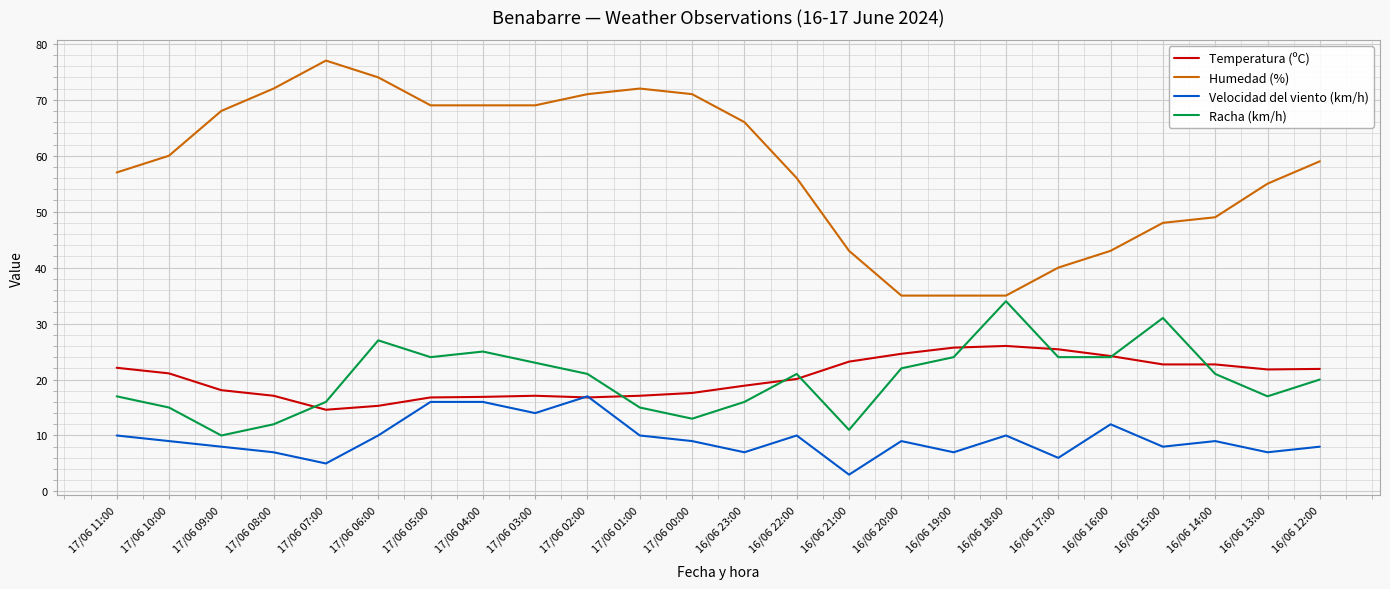

List the series in order of their peak value, lowest first.

Velocidad del viento (km/h), Temperatura (ºC), Racha (km/h), Humedad (%)